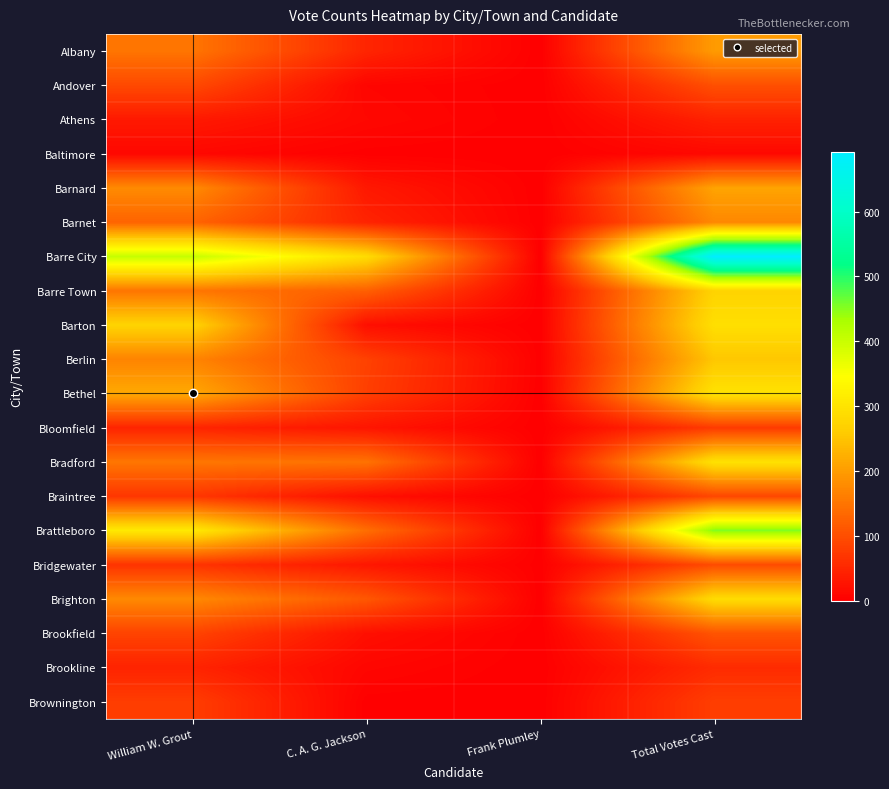

At how many categories does at least one series exceed 440?

1